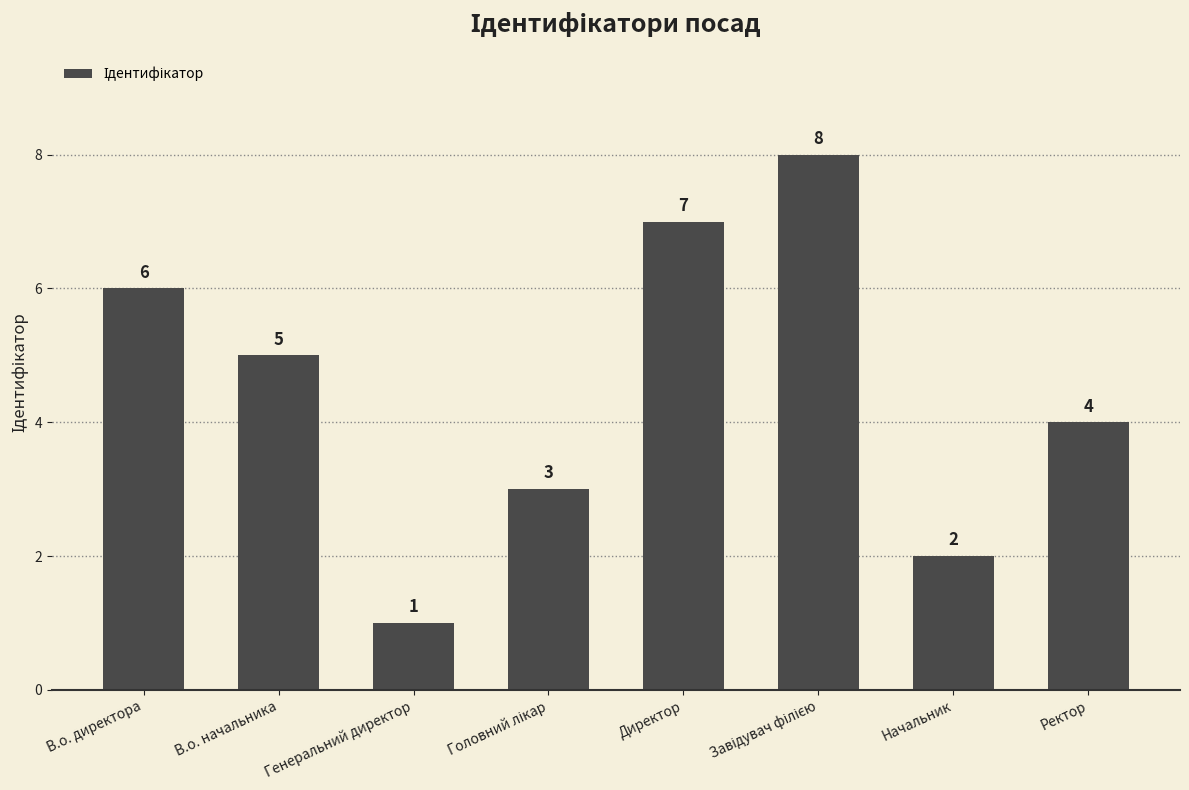

What is the smallest value displayed?

1